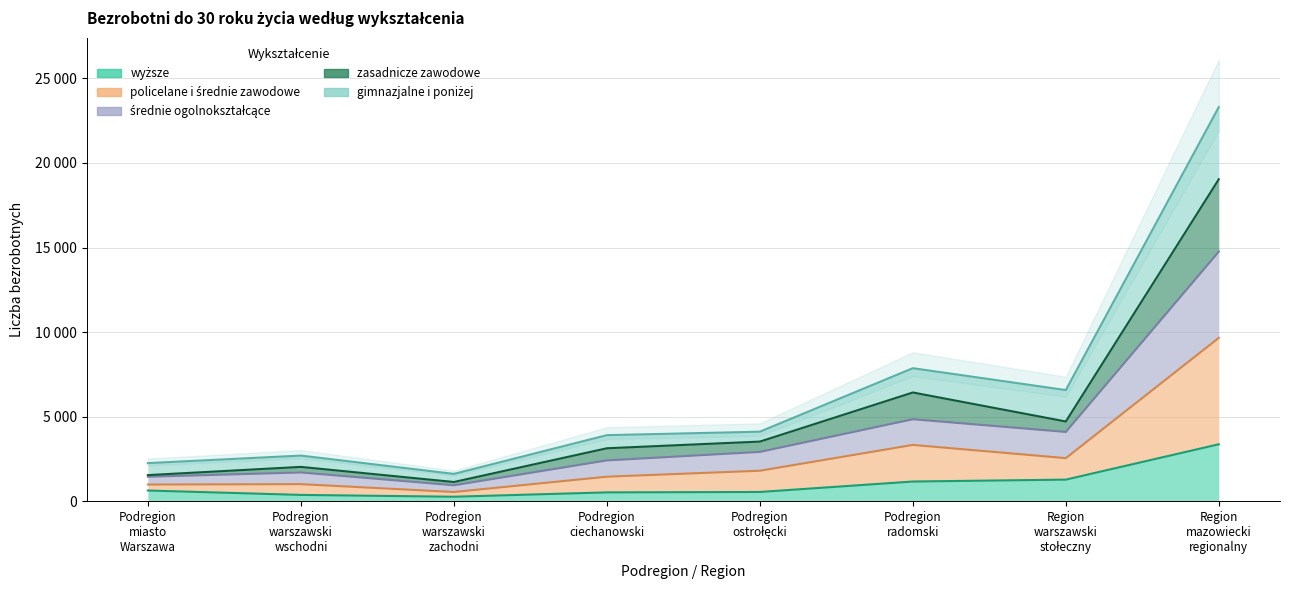

The value of policelane i średnie zawodowe at Podregion warszawski wschodni is 3216. True or false?

False